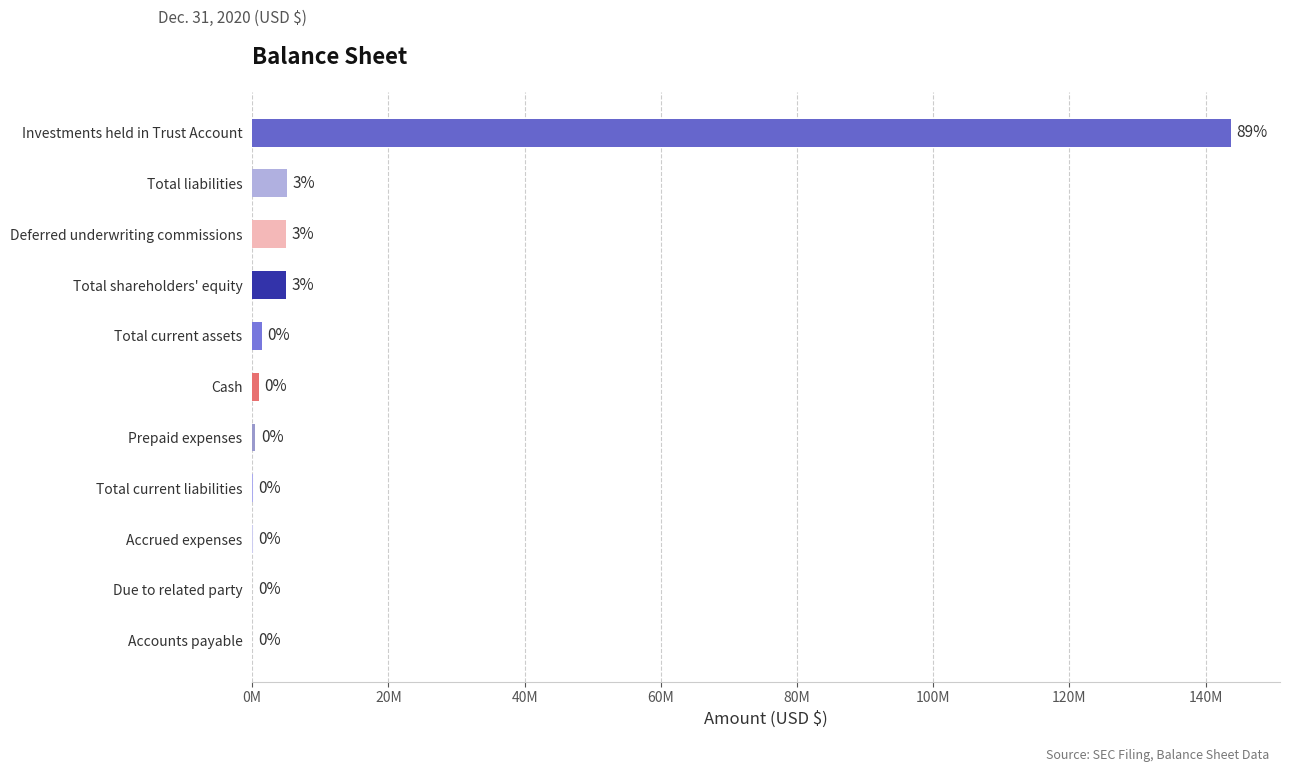

What is the minimum value shown in the chart?

19824